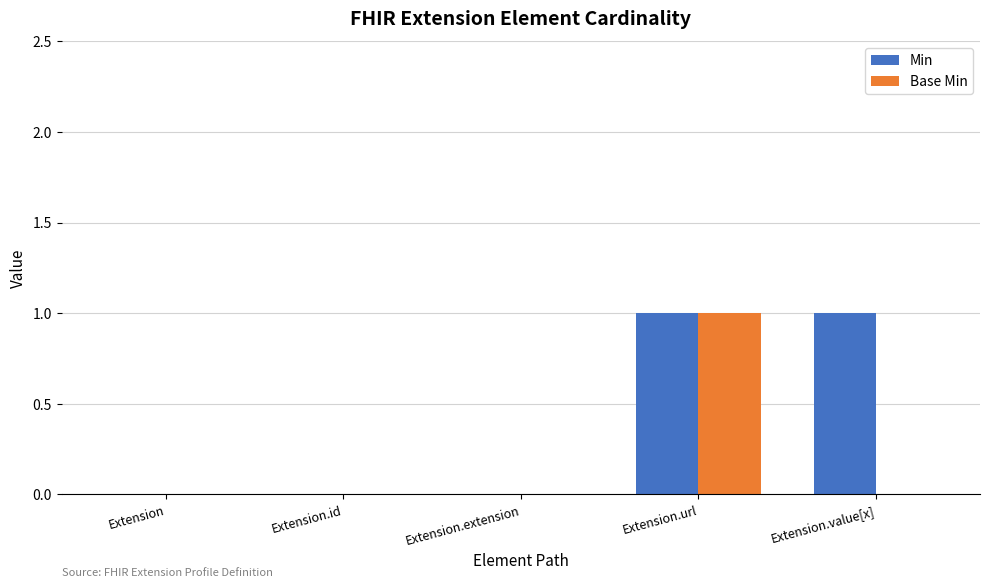

At which category is the sum across all series the highest?

Extension.url